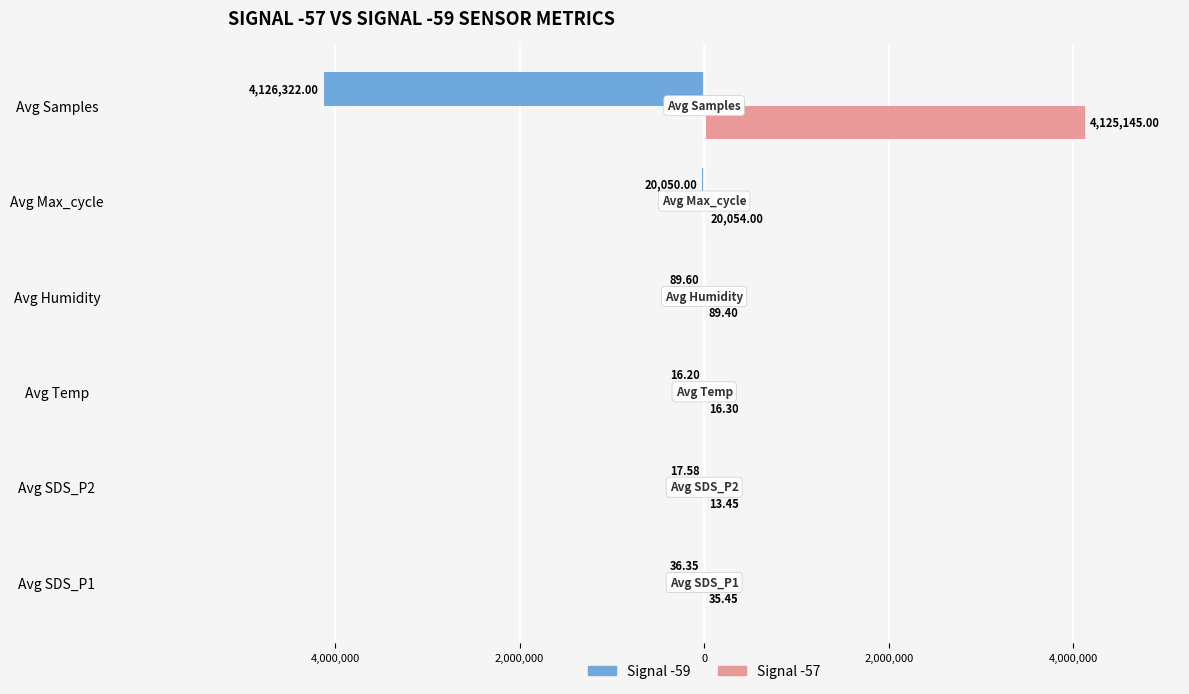

What is the difference between the maximum and minimum values in the Signal -59 series?

4126305.8